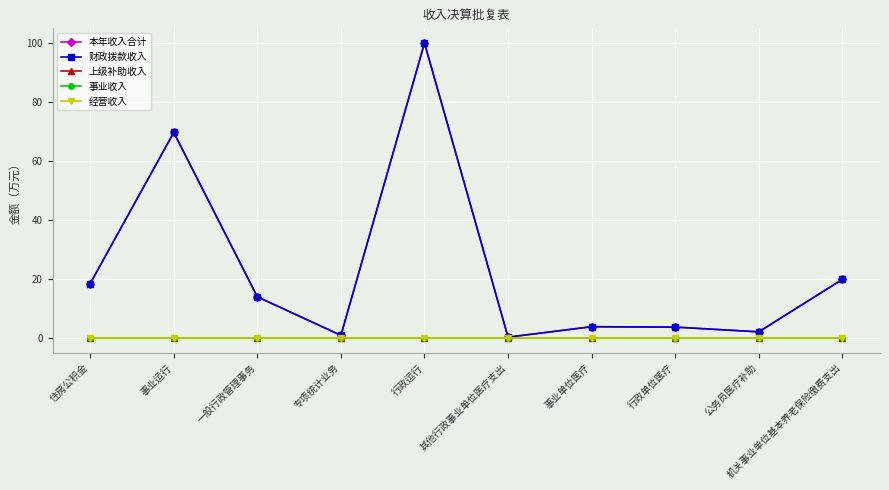

True or false: 事业收入 and 经营收入 cross at least once.

False